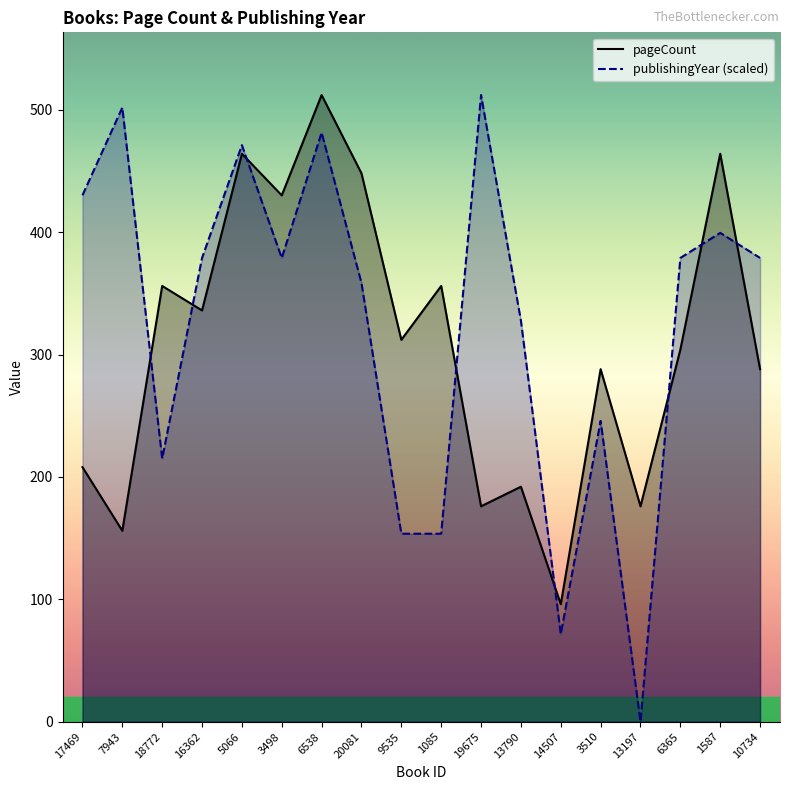

What is the sum of all publishingYear values?

5836.8